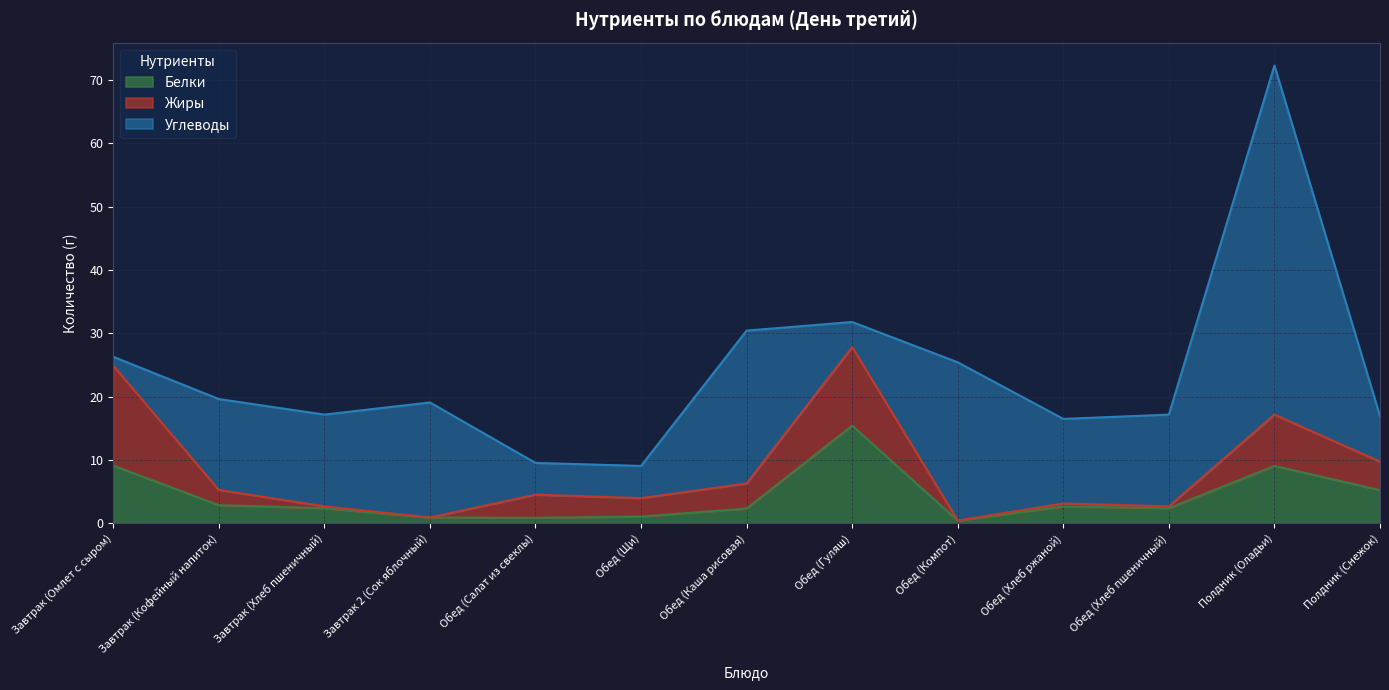

At which category is the sum across all series the highest?

Полдник (Оладьи)